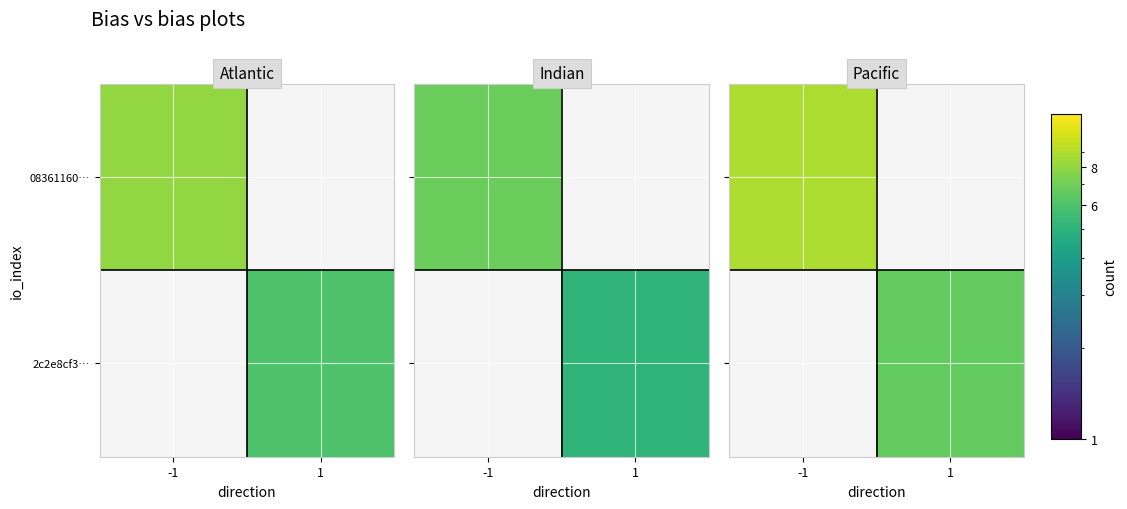

The 08361160… series shows 0.0 at 1. True or false?

True